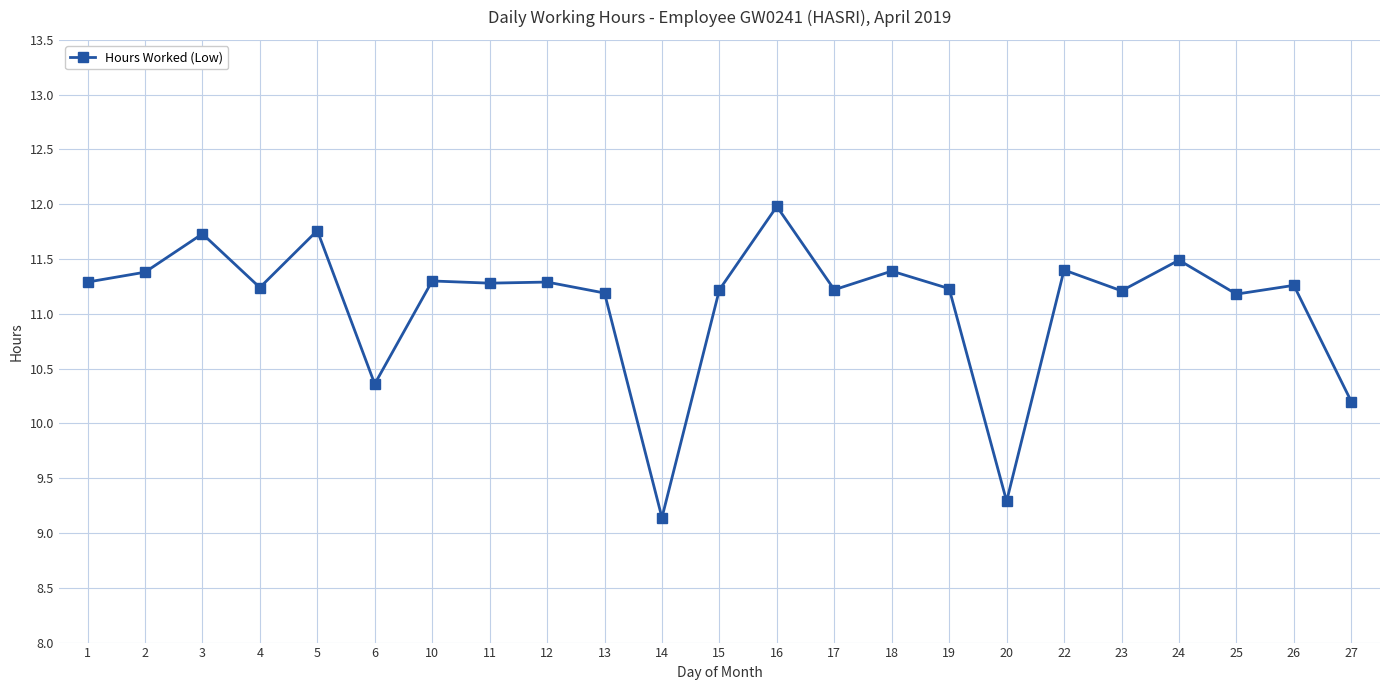

Which has a higher value, 11 or 14?

11